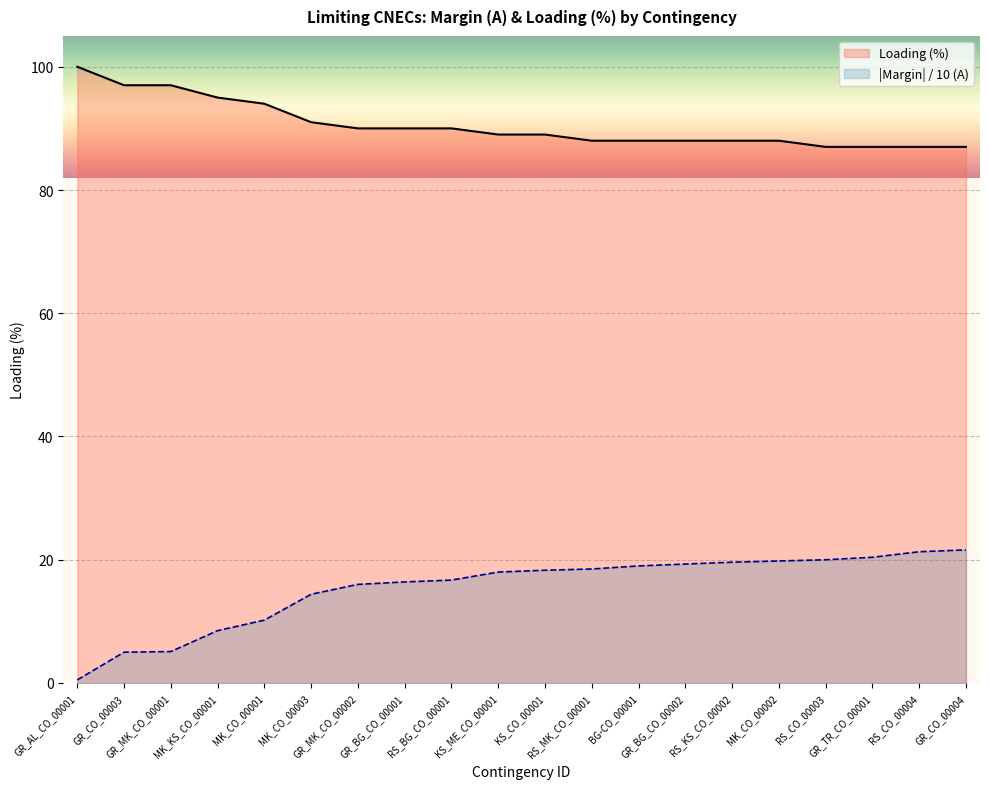

What is the value of the |Margin| / 10 (A) point at the 16th from the left?

19.8